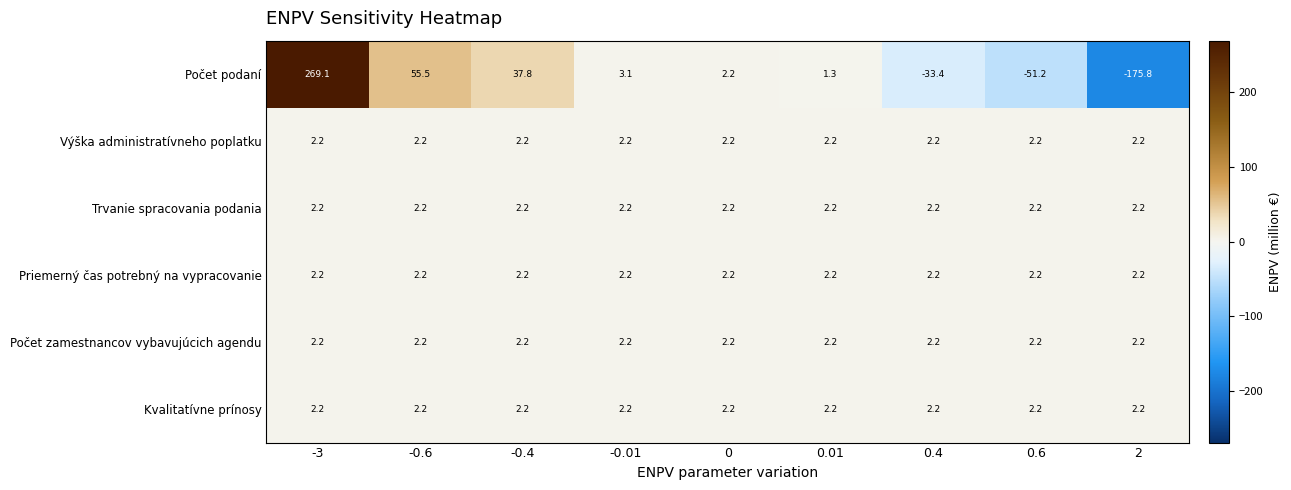

Which category has the highest value across all series?

-3